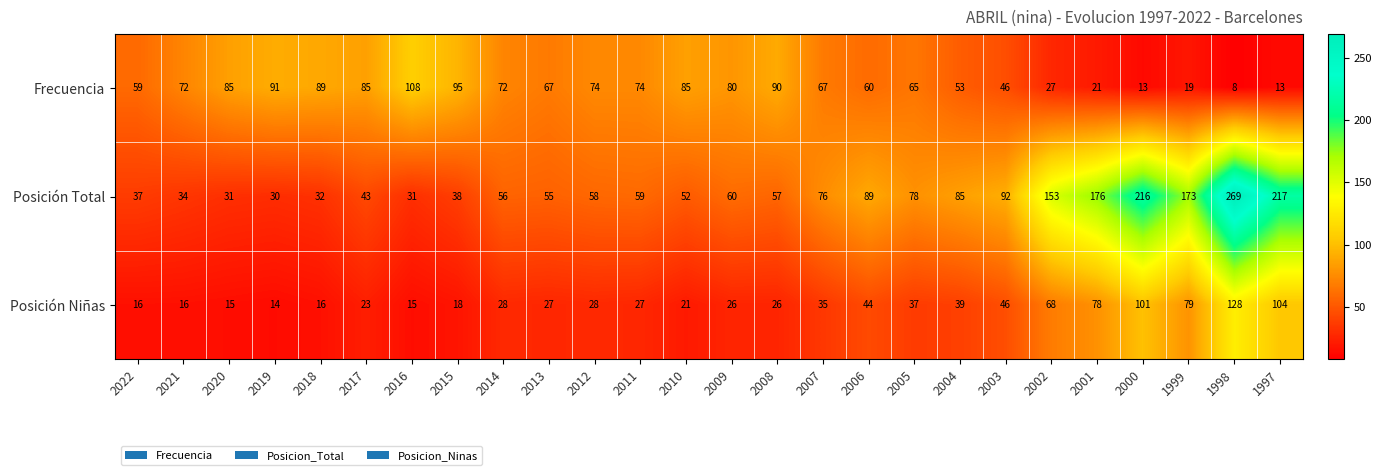

At which category does the chart reach its minimum across all series?

1998